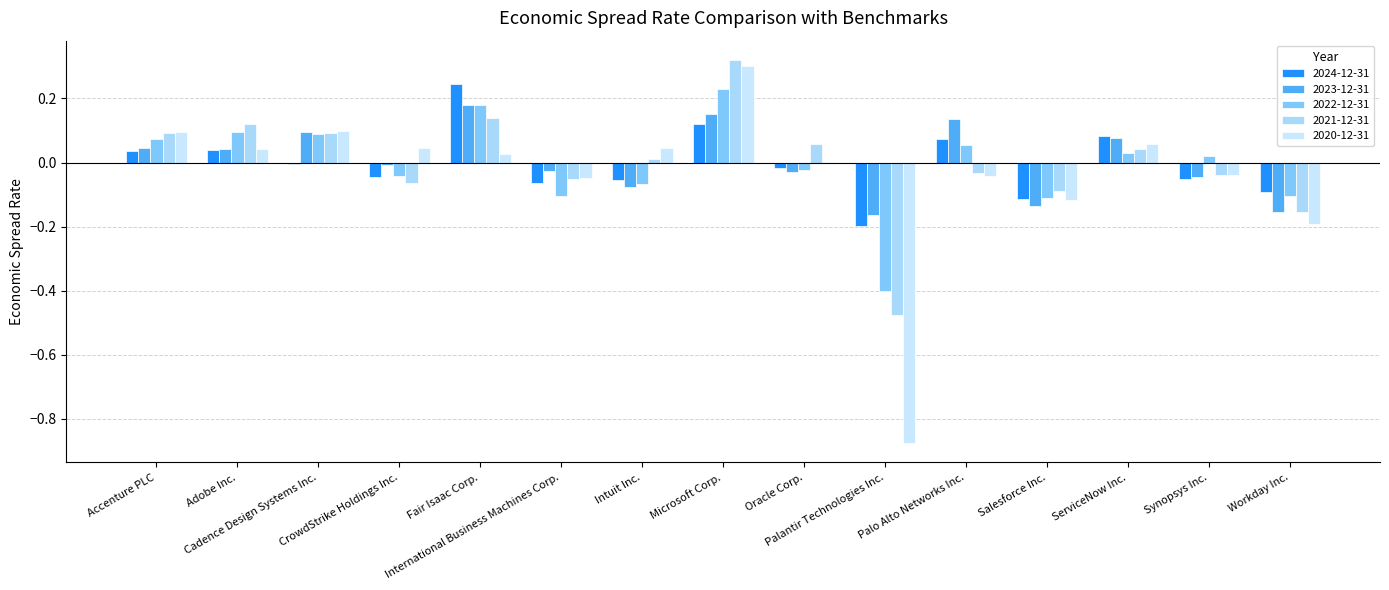

How many positive values does the 2023-12-31 series have?

7